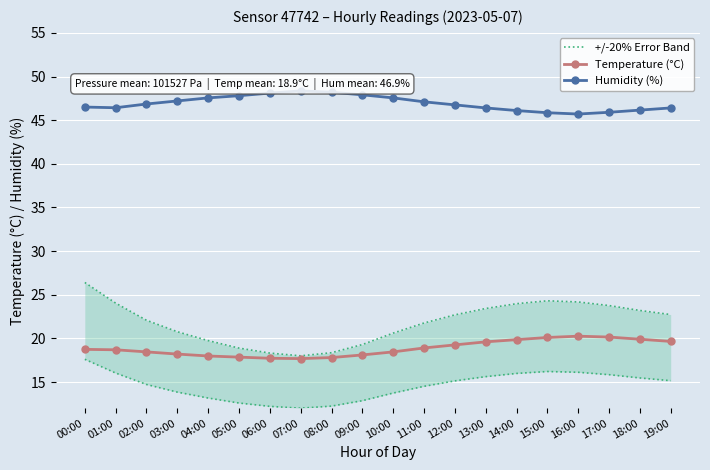

How many interior local peaks does the Temperature (°C) series have?

1